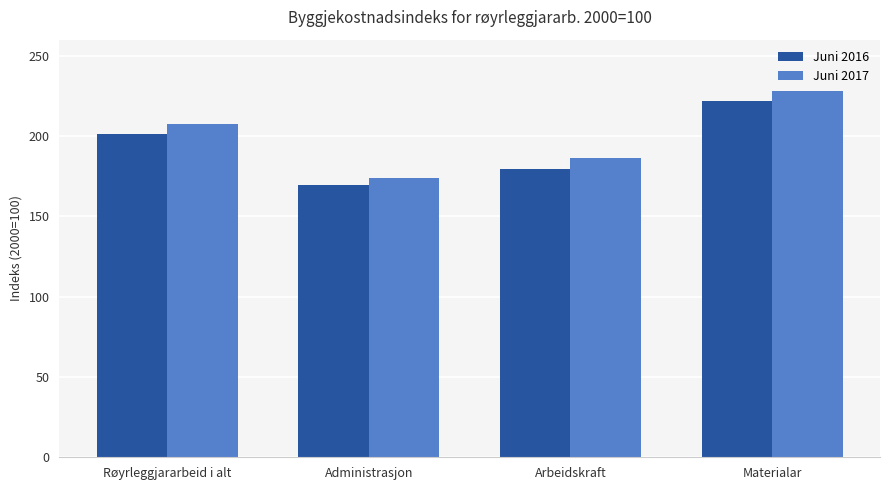

Is it true that Juni 2017 equals 43.9 at Administrasjon?

False